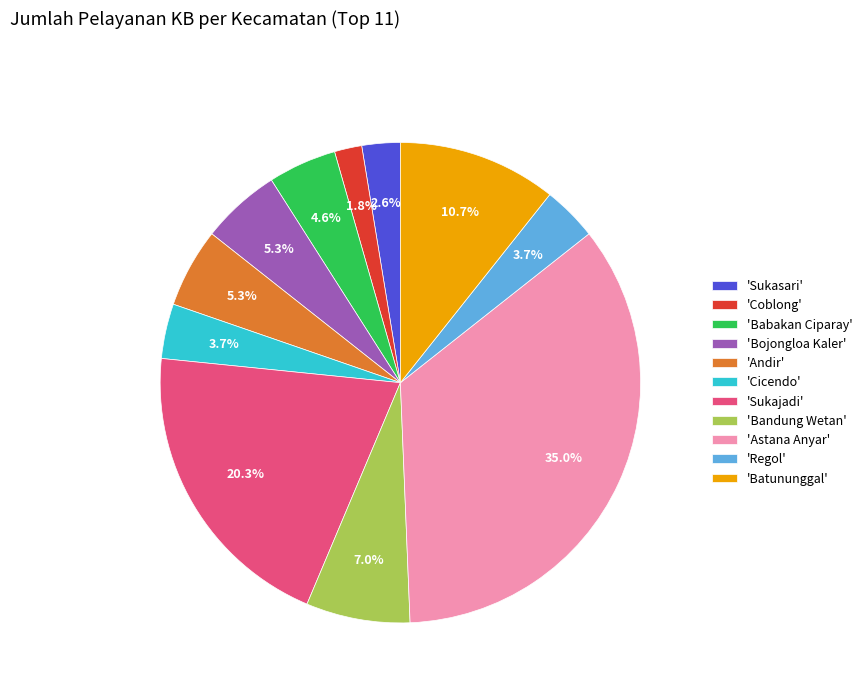

Is 'Sukajadi' the majority of the pie?

No